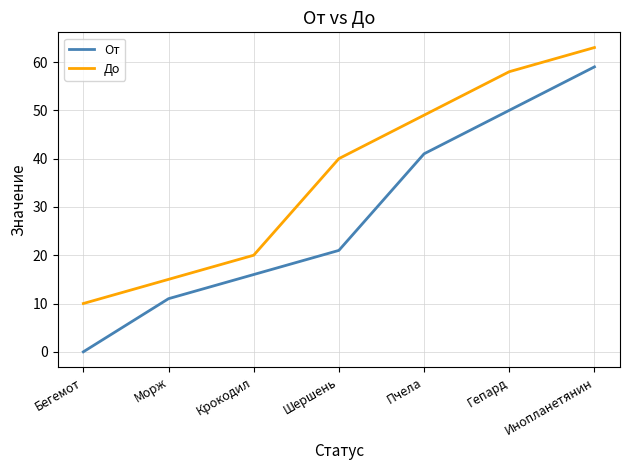

What is the sum of the До values at Пчела and Инопланетянин?

112